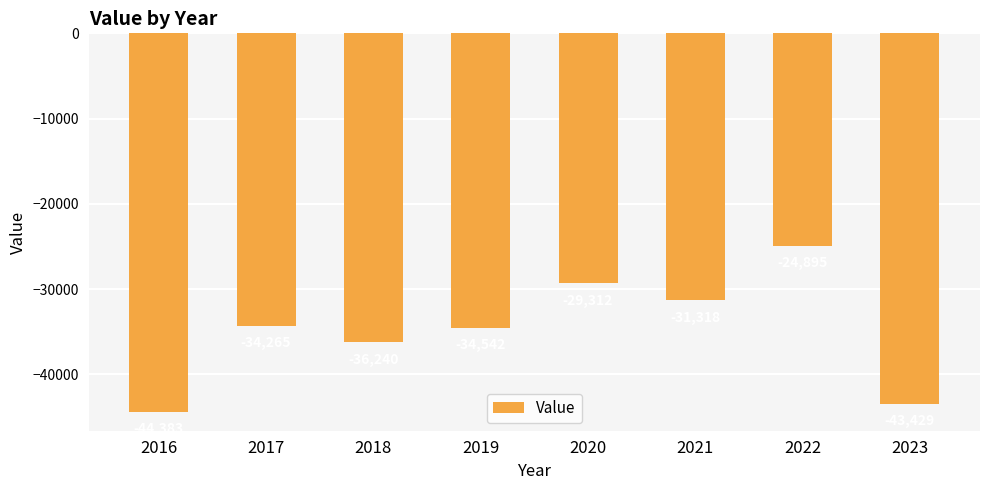

At which category does the chart reach its peak across all series?

2022